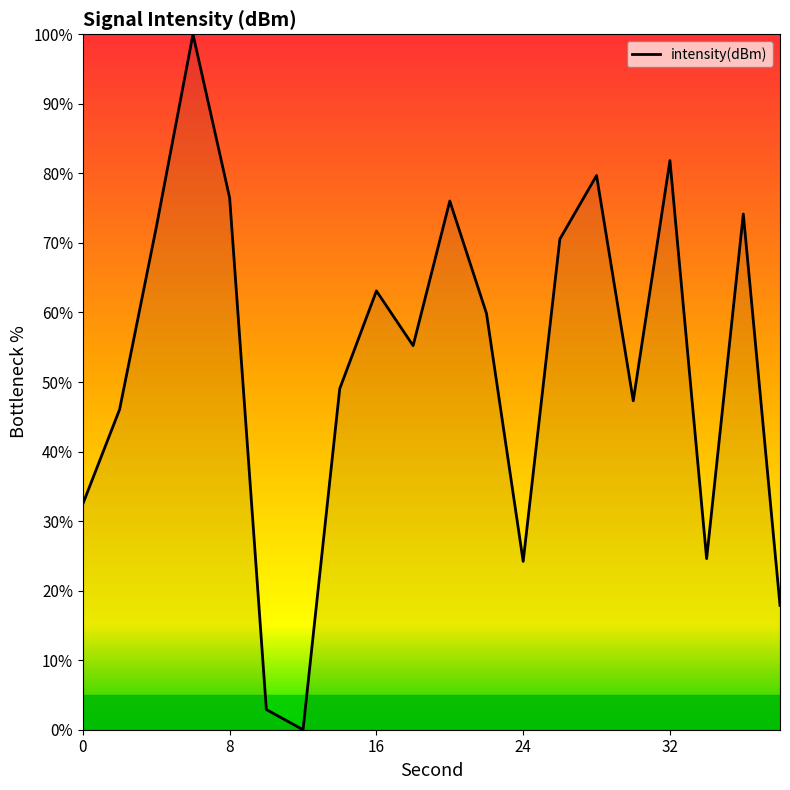

What is the greatest value displayed?

100.0